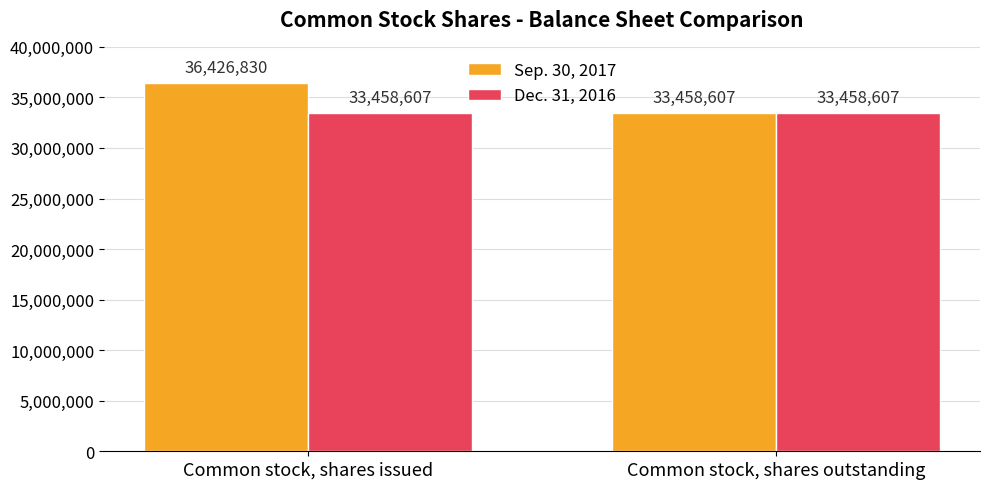

How many groups of bars are there?

2